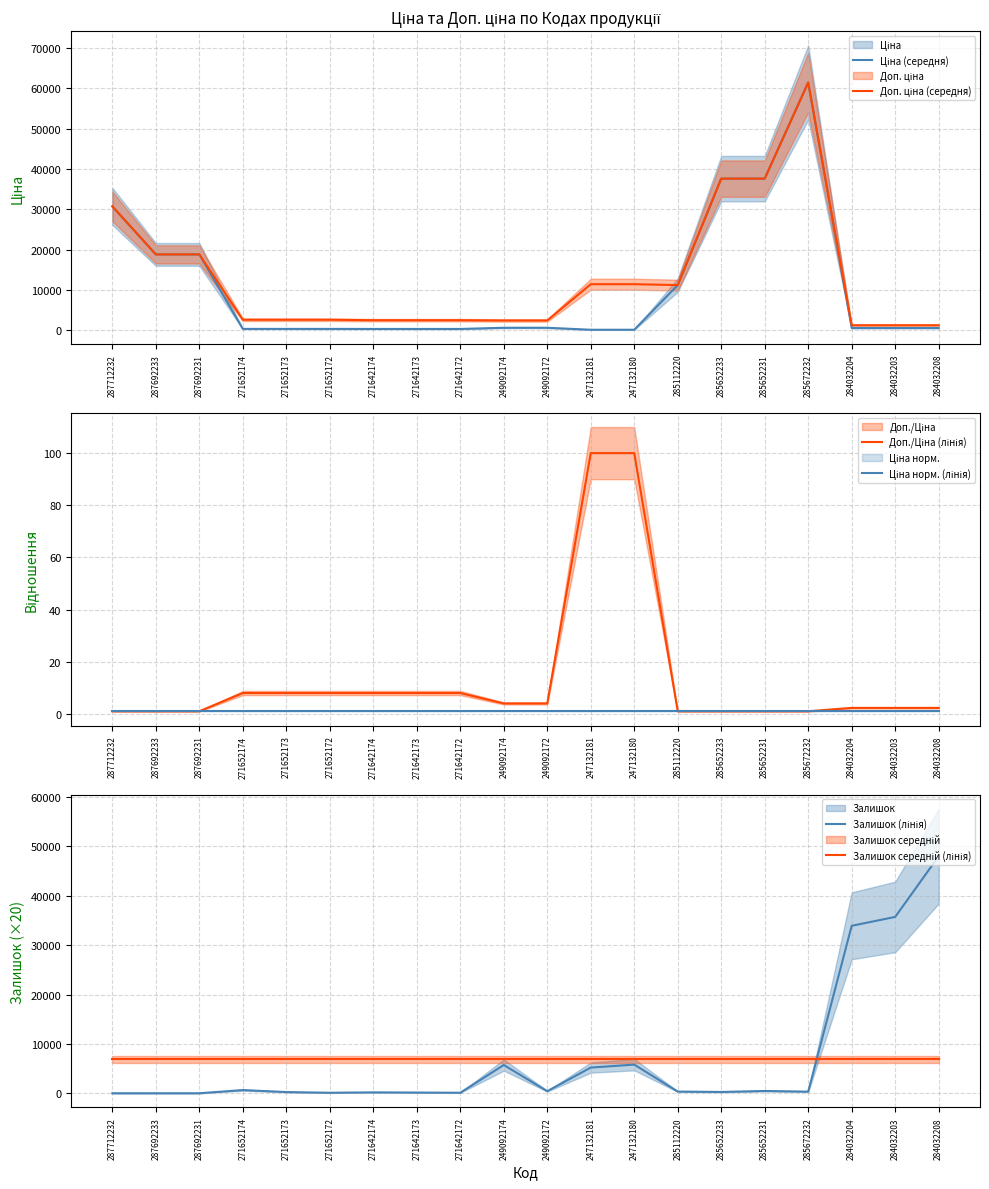

Rank the categories by Ціна норм. (лінія) value from lowest to highest.

287712232, 287692233, 287692231, 271652174, 271652173, 271652172, 271642174, 271642173, 271642172, 249092174, 249092172, 247132181, 247132180, 285112220, 285652233, 285652231, 285672232, 284032204, 284032203, 284032208